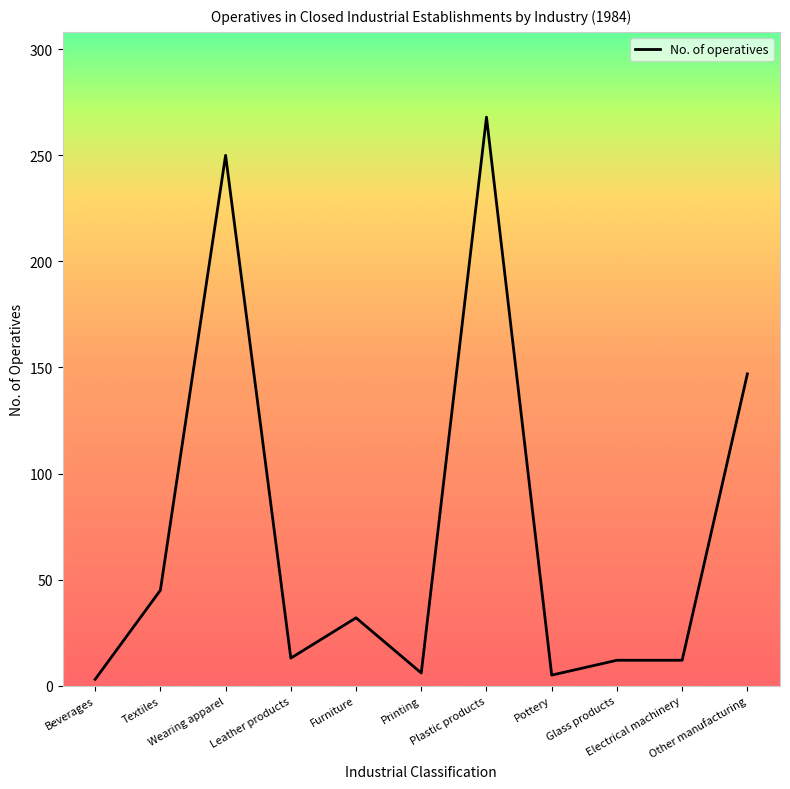

What is the difference between the maximum and minimum values?

265